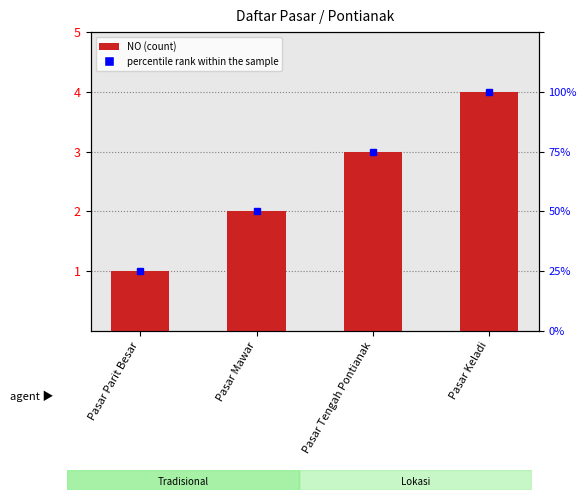

List the labels in order of value, smallest first.

Pasar Parit Besar, Pasar Mawar, Pasar Tengah Pontianak, Pasar Keladi